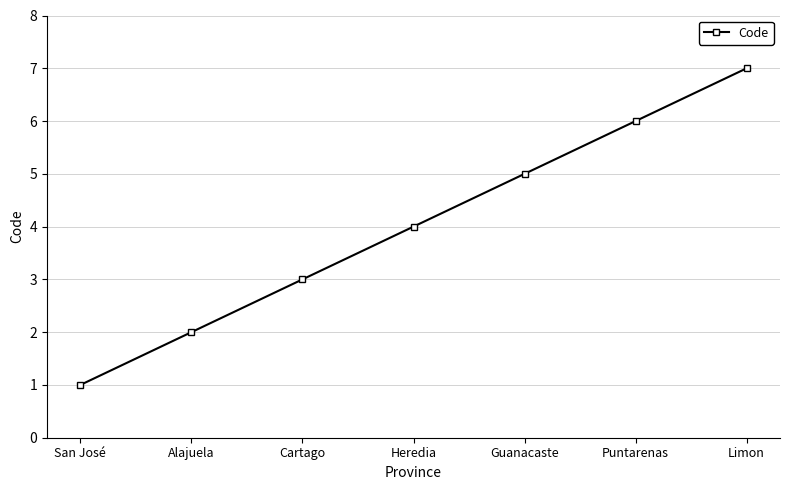

What is the label of the 4th point from the right?

Heredia